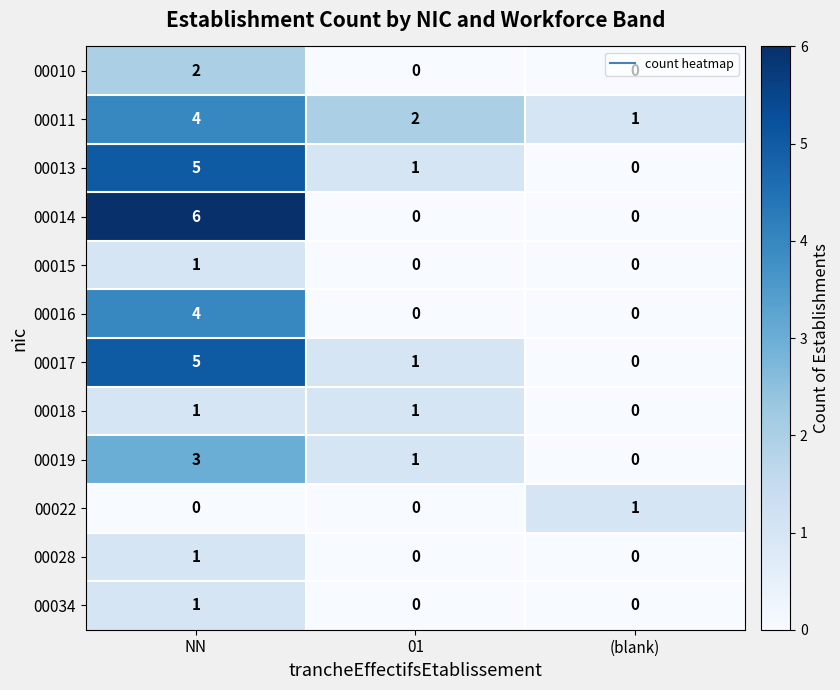

How many data points in 00016 are above 0?

1